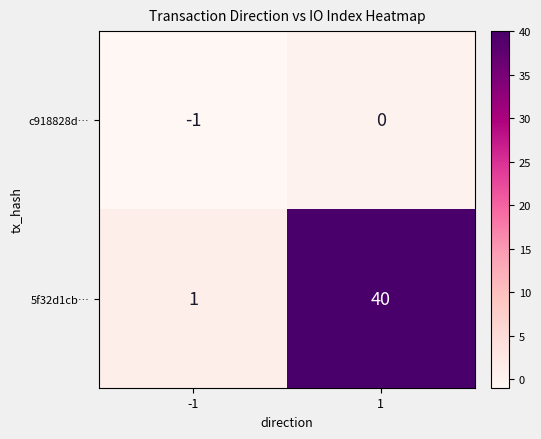

What is the greatest value displayed?

40